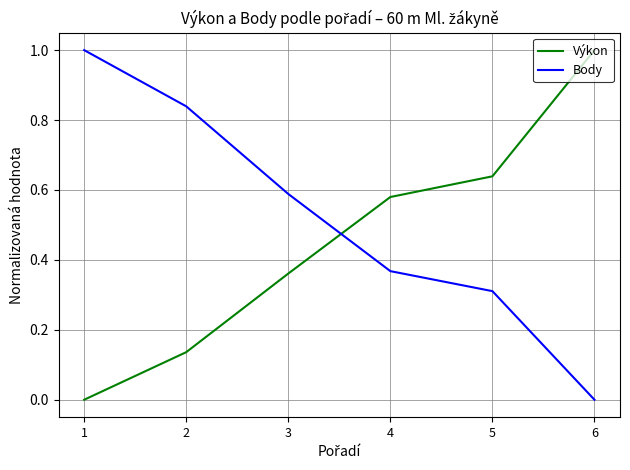

What is the sum of the Body values at 1 and 2?

1.8